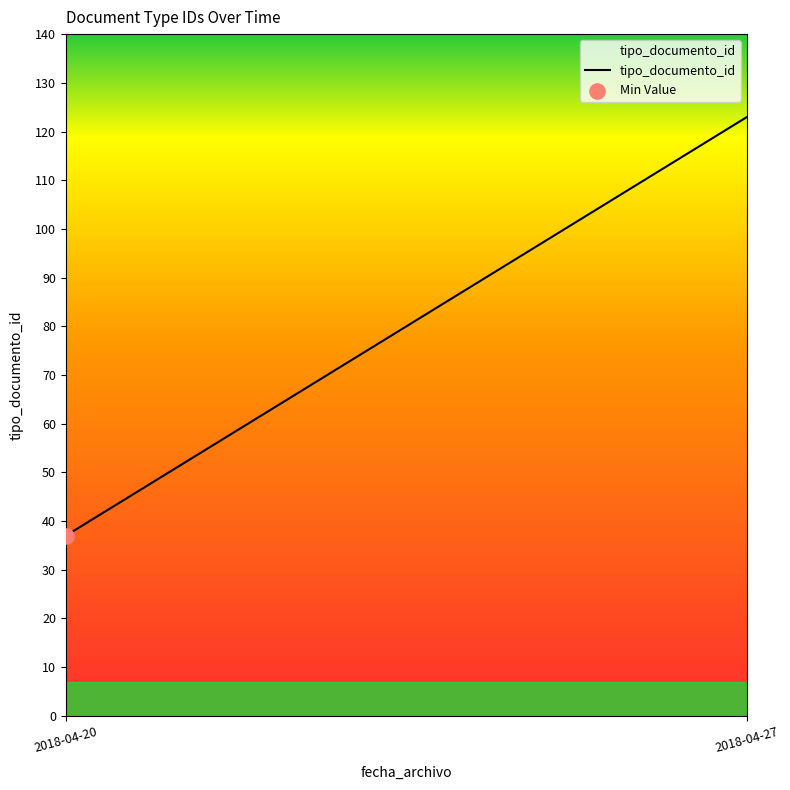

What is the ratio of the value at 2018-04-20 to the value at 2018-04-27?

0.3